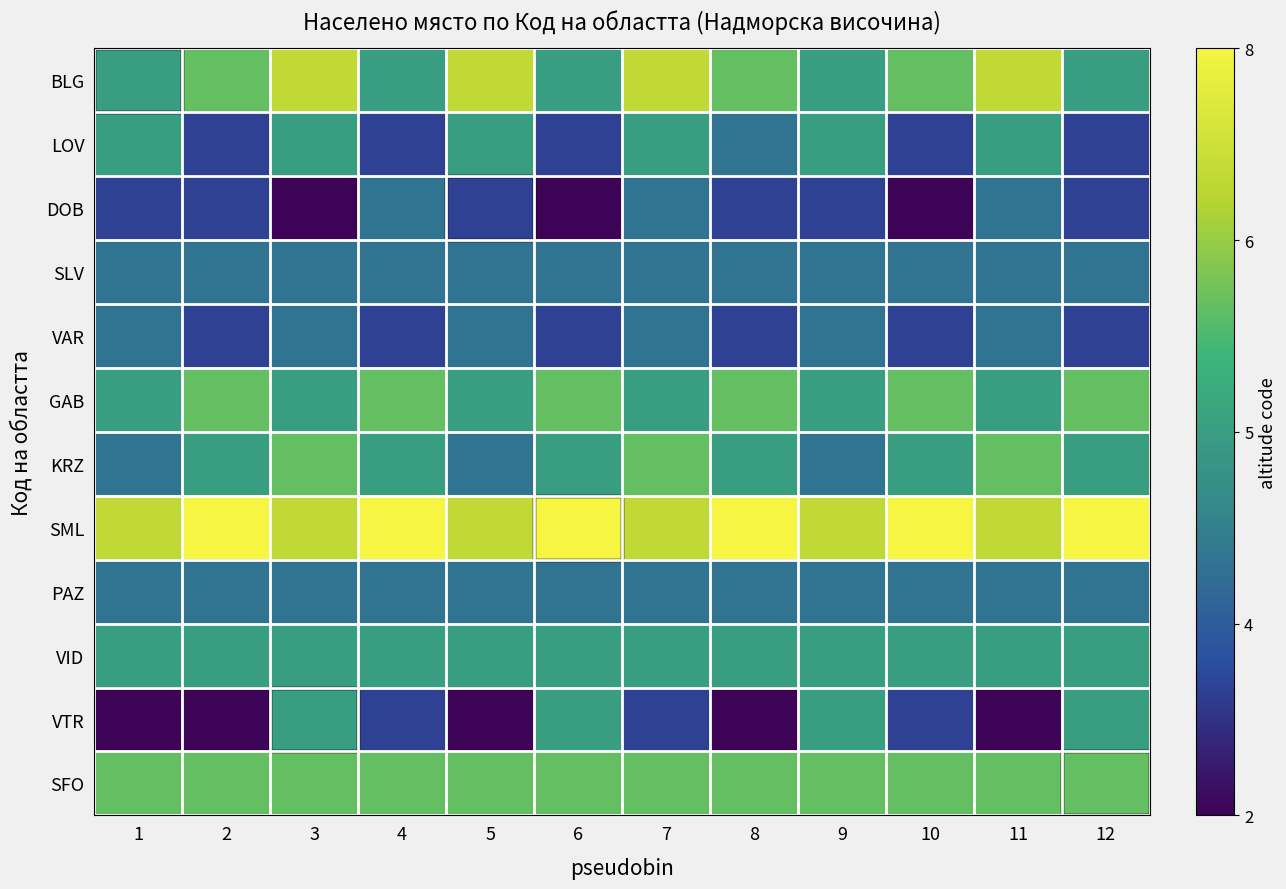

Between 6 and 5, which is larger?

5